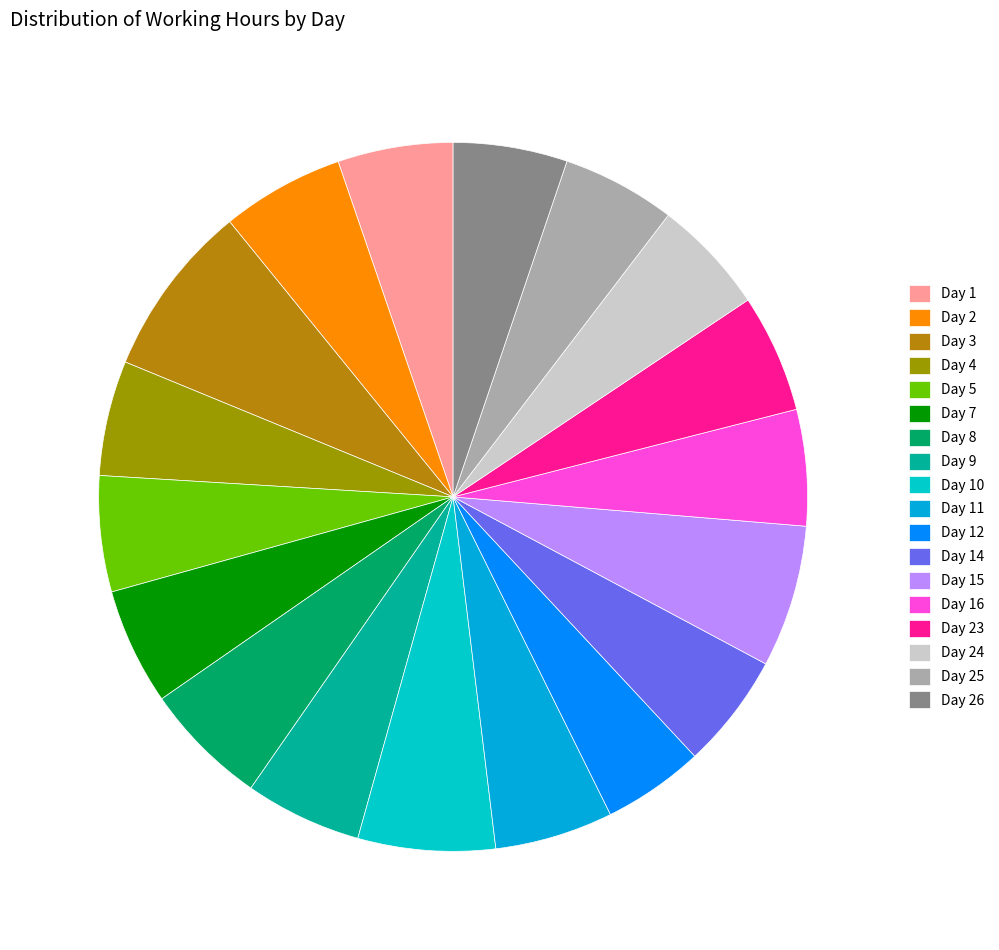

True or false: Day 11 accounts for 11% of the total.

False